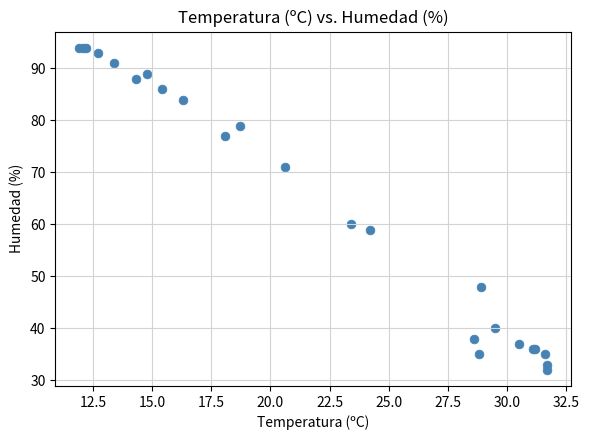

What Y value in the scatter plot is closest to 63?

60